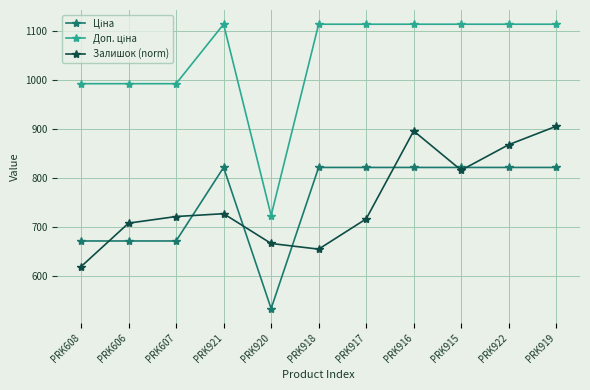

Does the chart display data point markers on the line(s)?

Yes